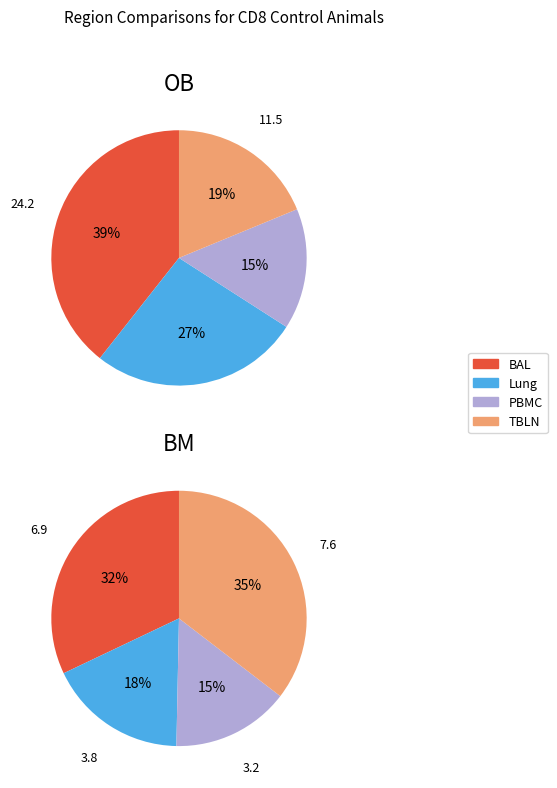

Do TBLN BM and TBLN OB together represent more than half of the pie?

No